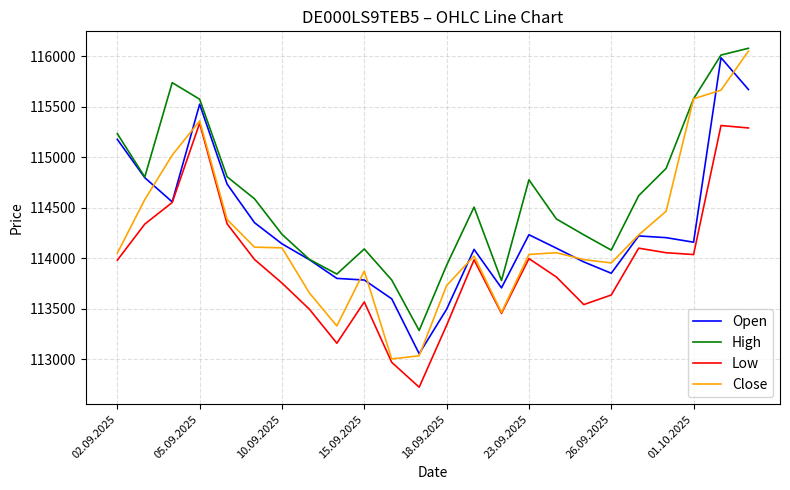

What is the greatest value displayed?

116077